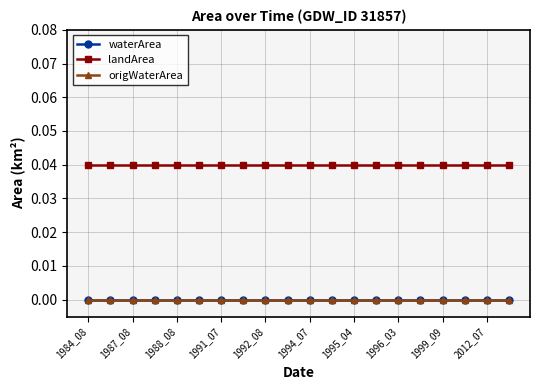

At which category is the sum across all series the highest?

1984_08